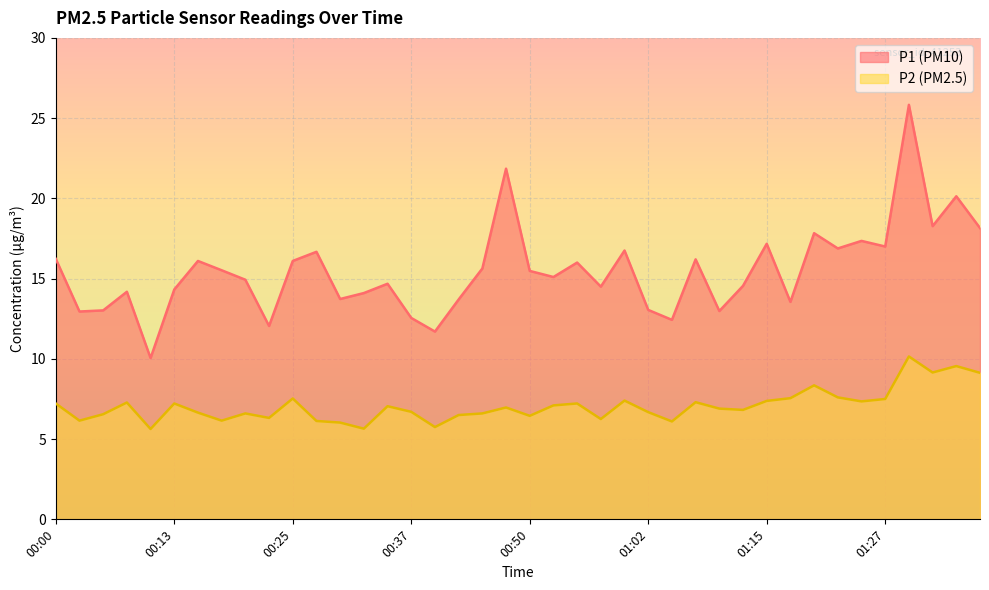

How many lines are shown in the chart?

2